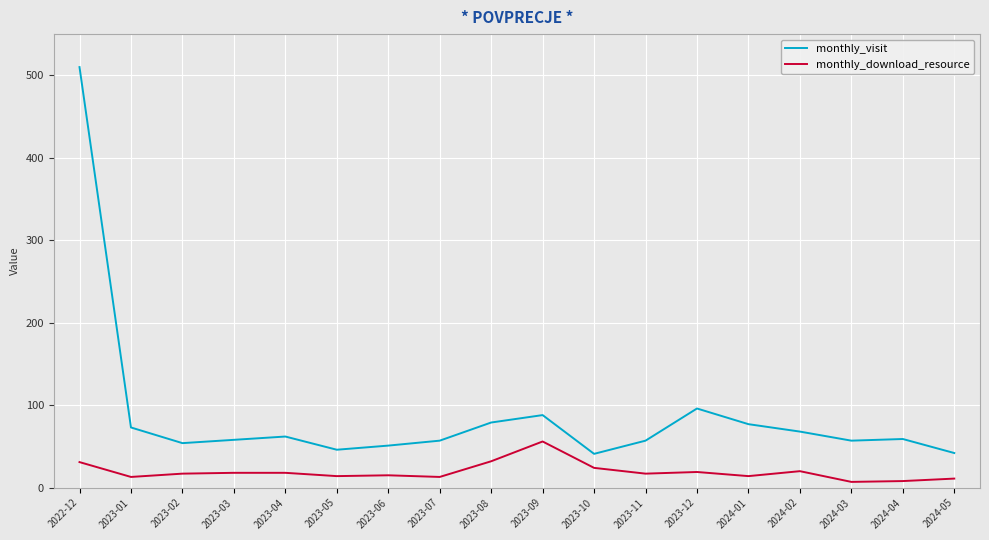

List the series in order of their overall mean, highest first.

monthly_visit, monthly_download_resource